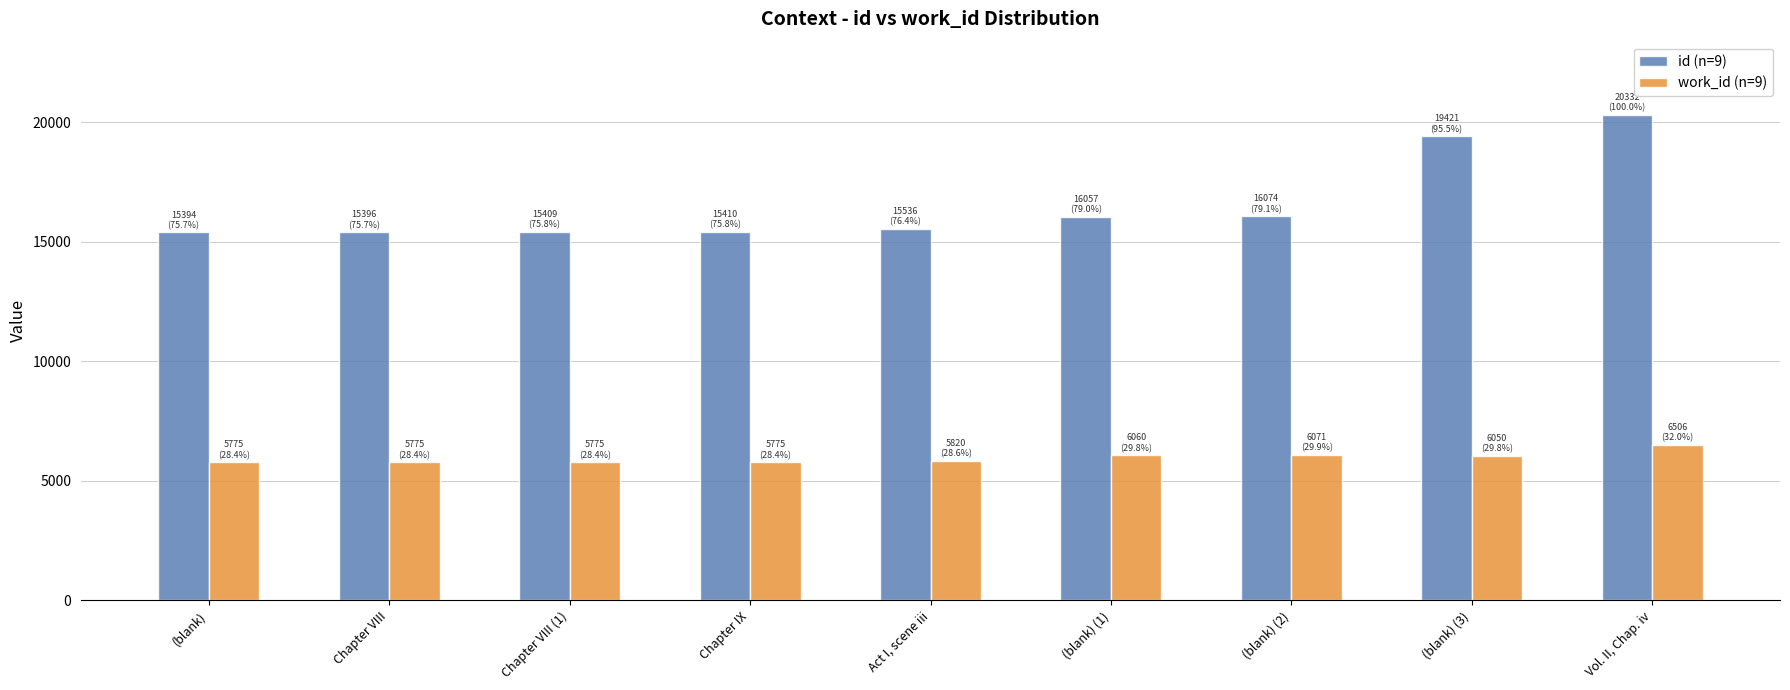

What is the label of the 8th bar from the right?

Chapter VIII